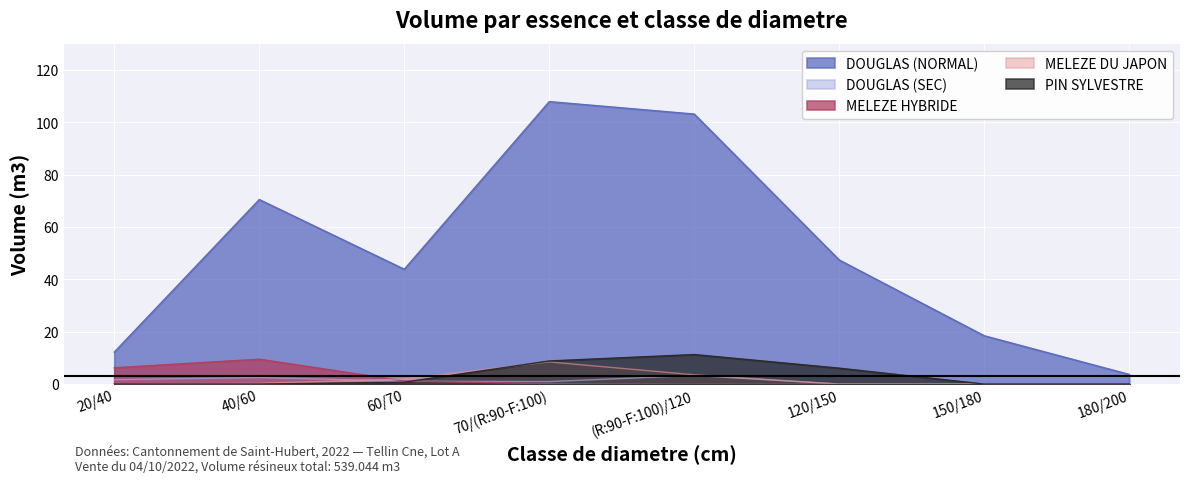

Which category has the lowest value across all series?

120/150